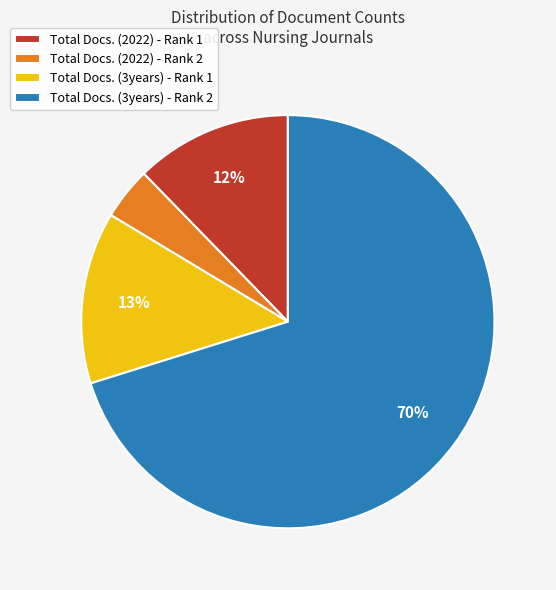

The Total Docs. (3years) - Rank 1 slice represents 28% of the pie. True or false?

False